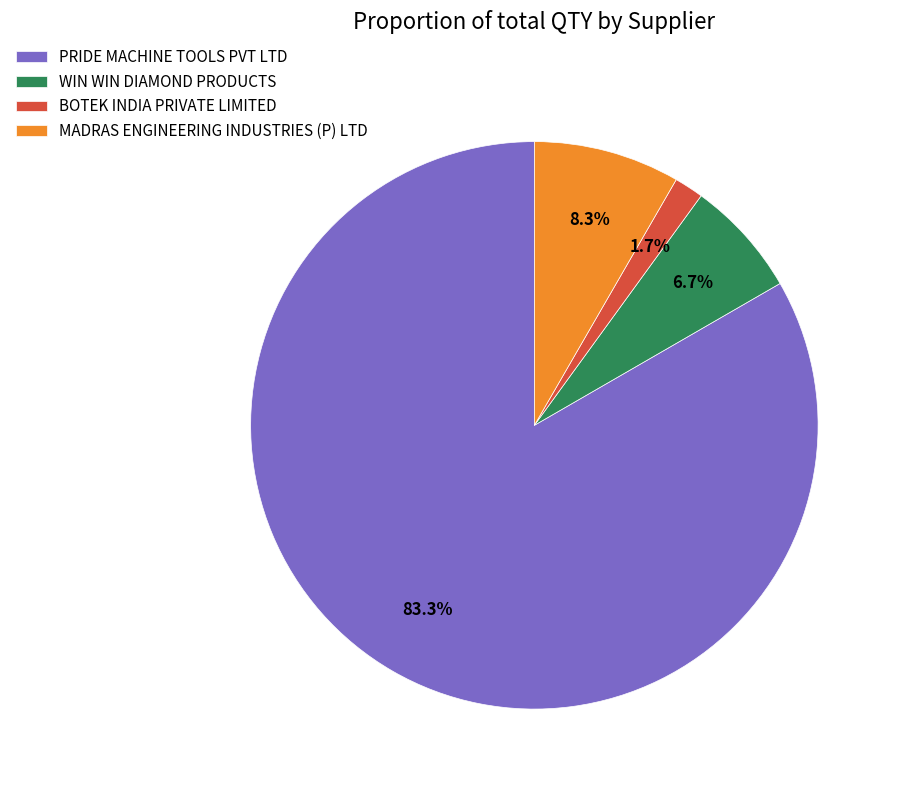

Which has a higher value, WIN WIN DIAMOND PRODUCTS or MADRAS ENGINEERING INDUSTRIES (P) LTD?

MADRAS ENGINEERING INDUSTRIES (P) LTD